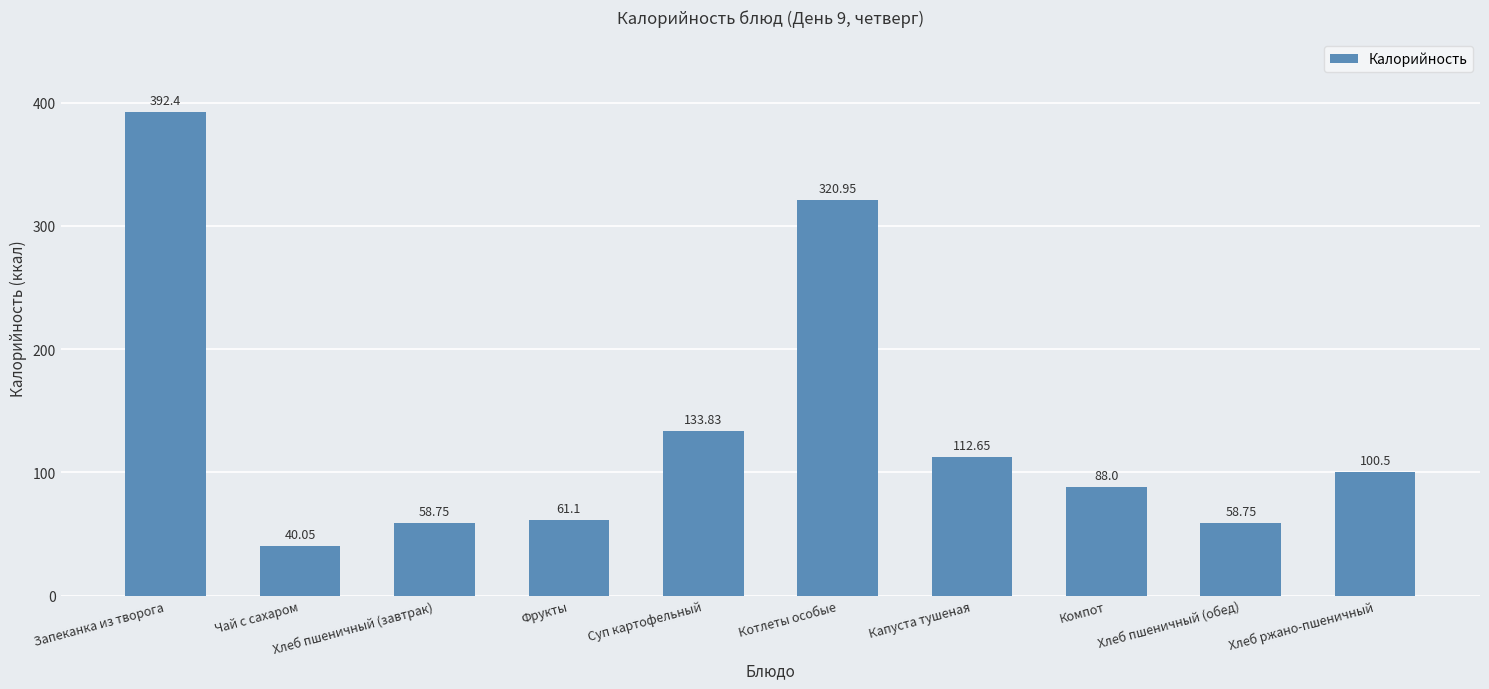

What is the change in value from Суп картофельный to Хлеб ржано-пшеничный?

-33.3